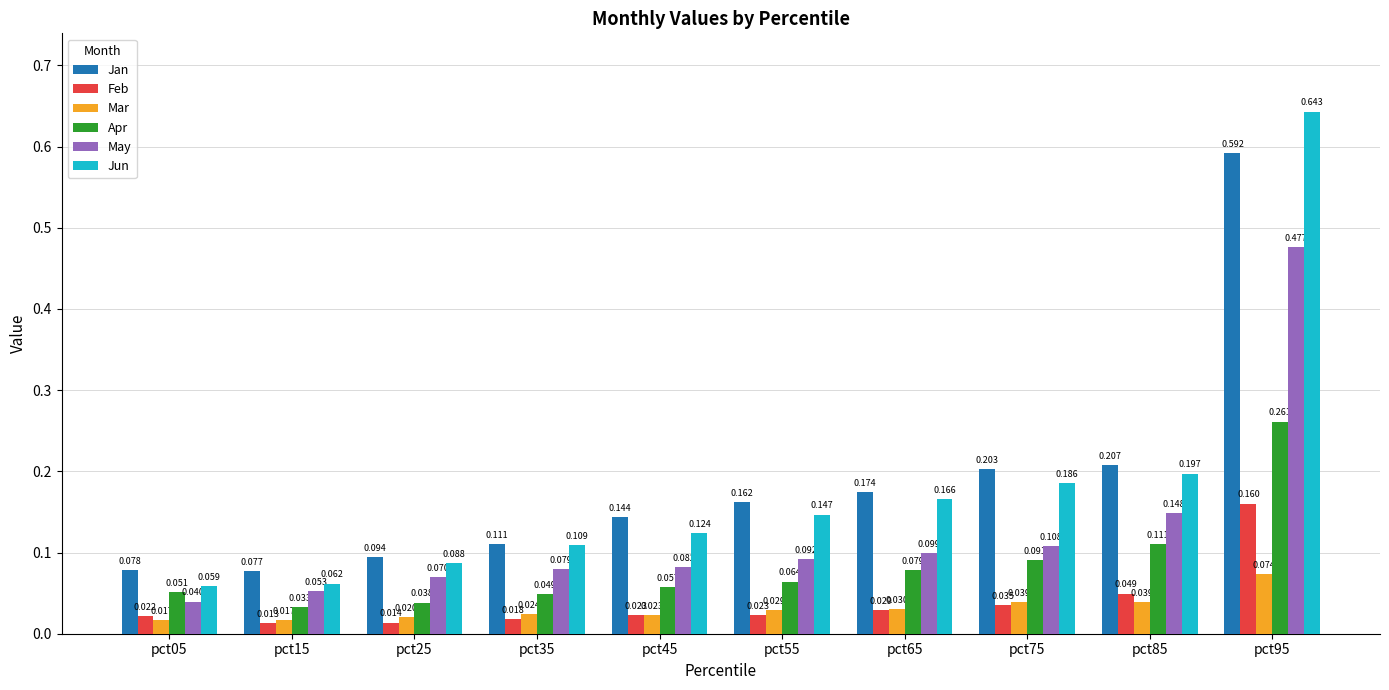

Is the value of Apr at pct45 greater than the value of Mar at pct65?

Yes